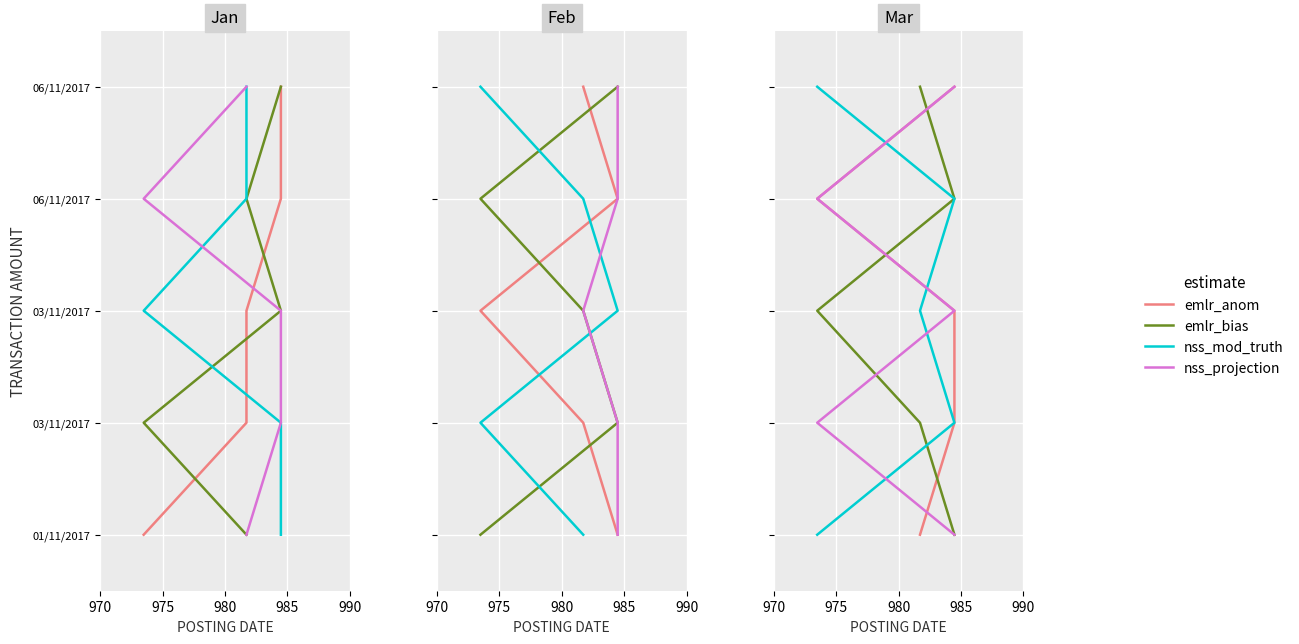

Between 975 and 990, which is larger?

990